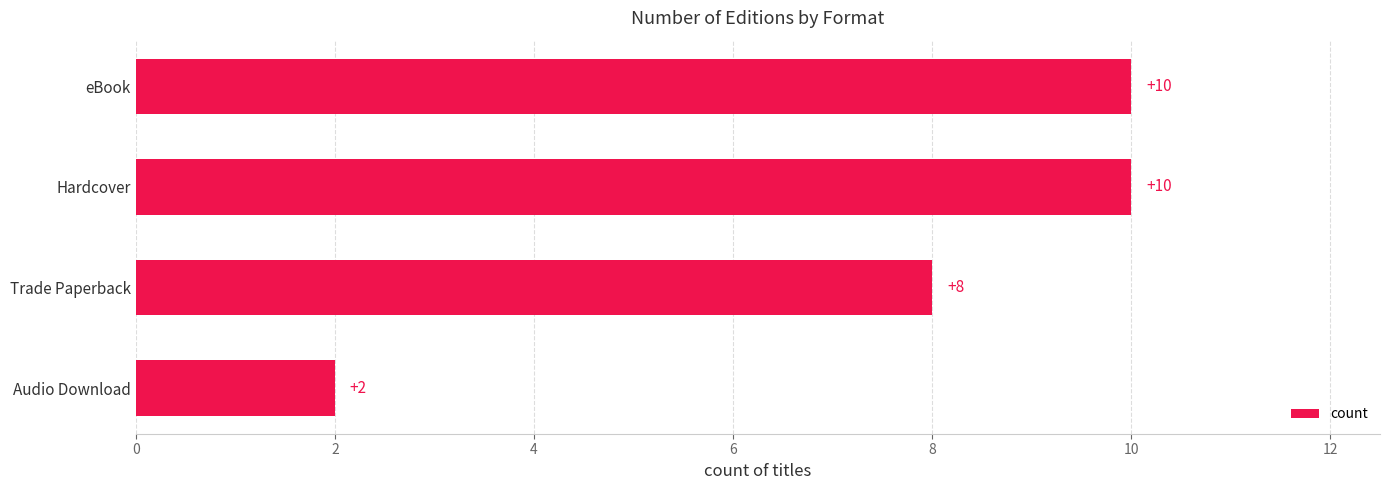

Reading top to bottom, what are all the values shown in this chart?

10	10	8	2